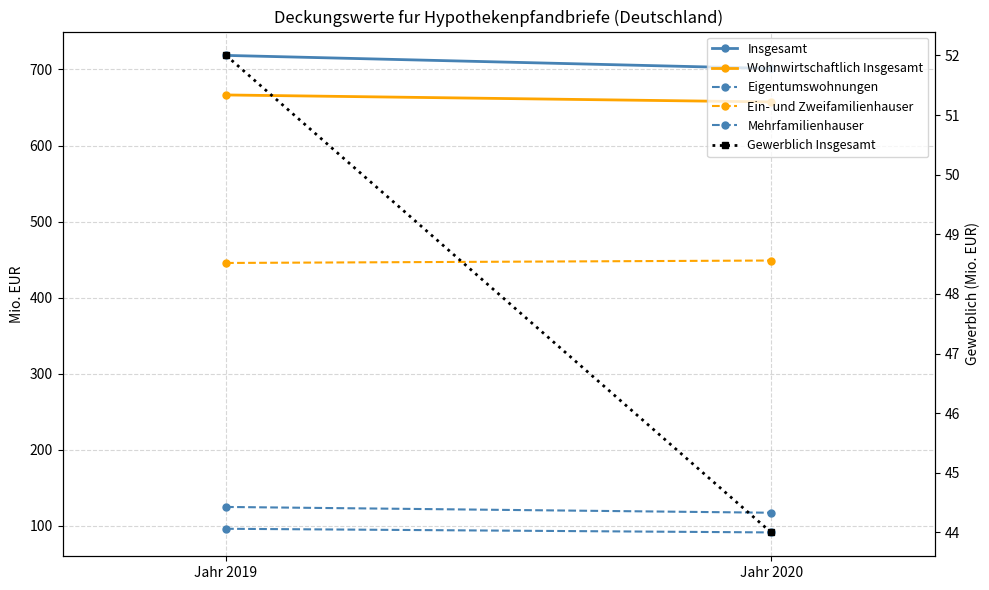

Is the value of Mehrfamilienhauser at Jahr 2019 greater than the value of Eigentumswohnungen at Jahr 2020?

Yes